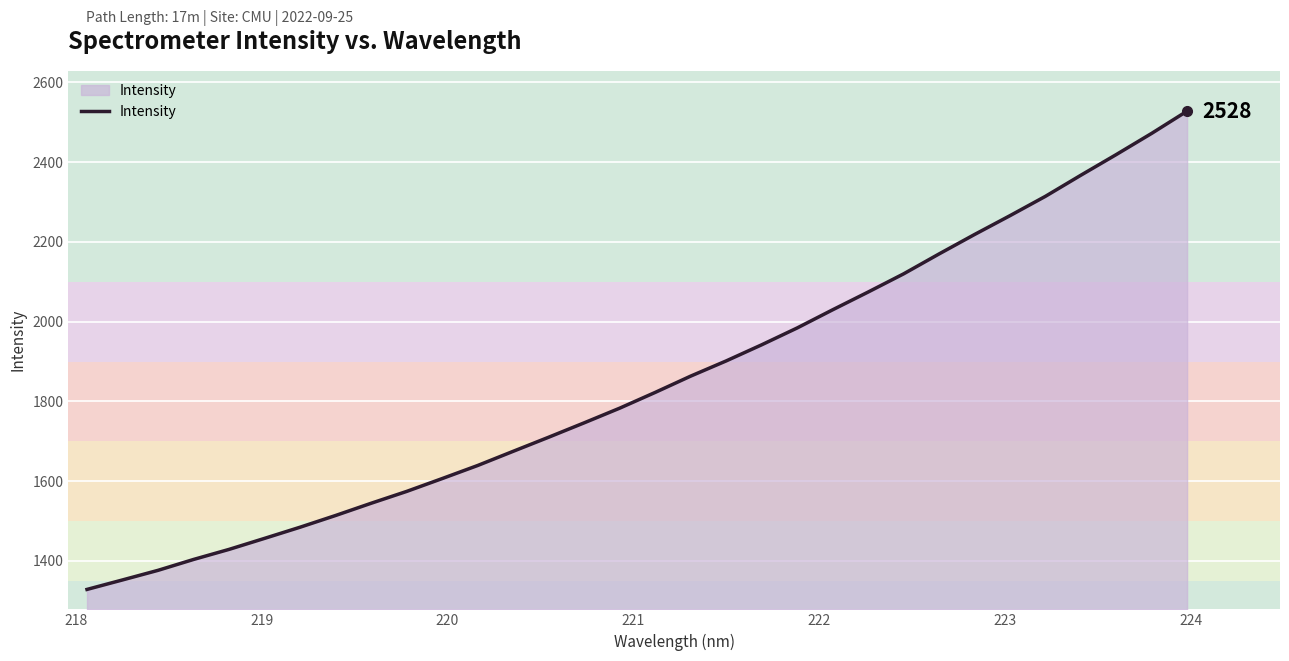

What is the difference between the maximum and minimum values?

1199.5